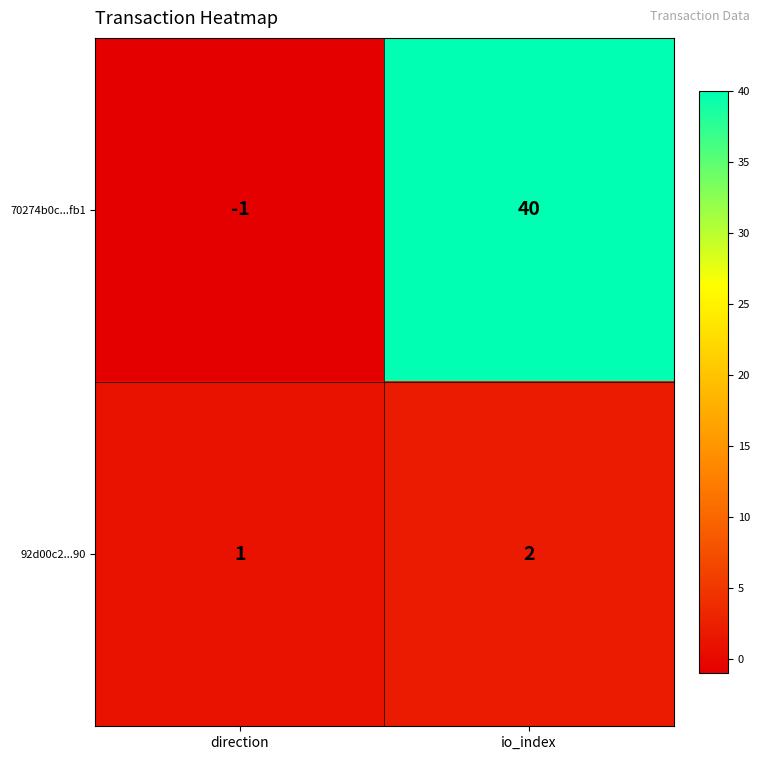

Which series changed the most between direction and io_index?

70274b0c...fb1